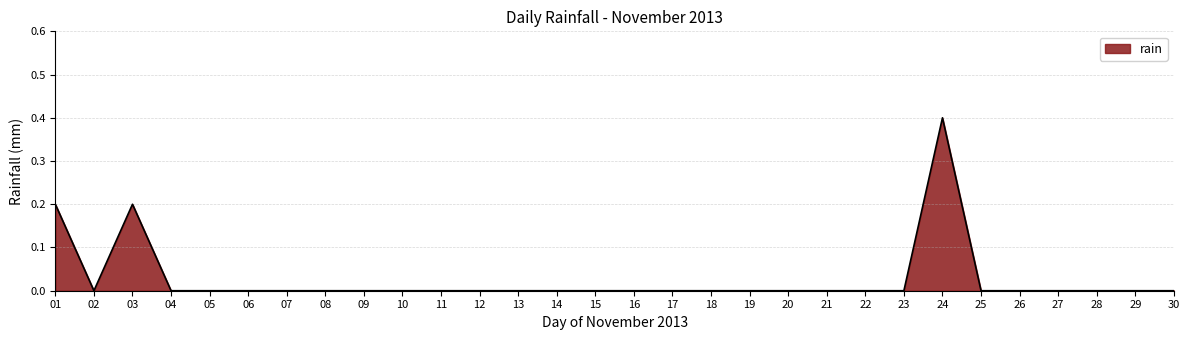

True or false: the data shows 0.0 at 12.

True